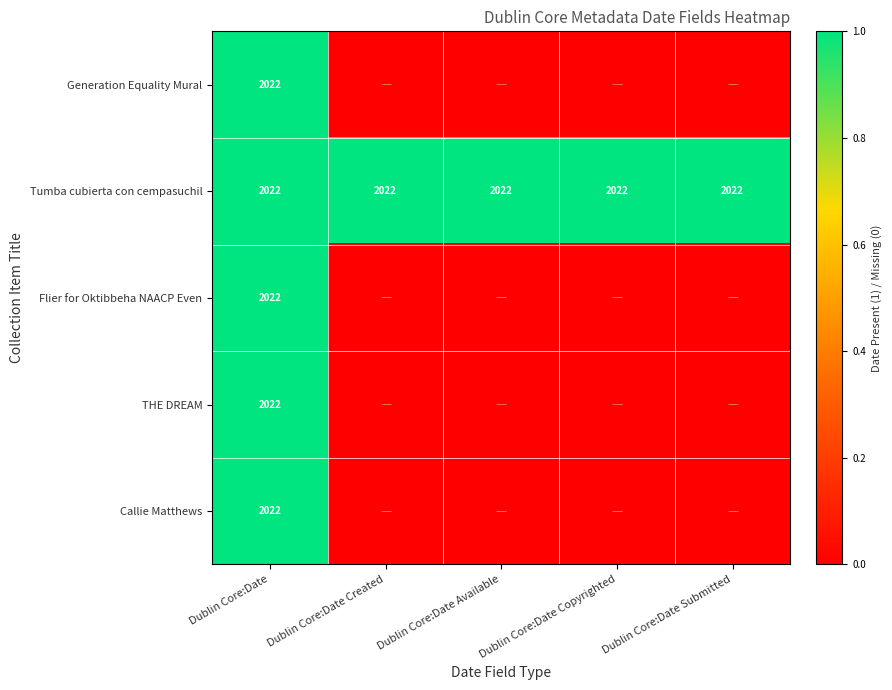

The Tumba cubierta con cempasuchil series shows 2022 at Dublin Core:Date Copyrighted. True or false?

True